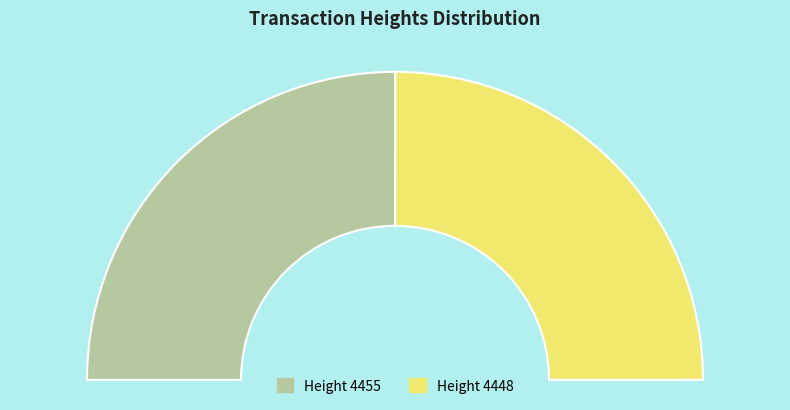

What is the change in value from 4455 to 4448?

-7